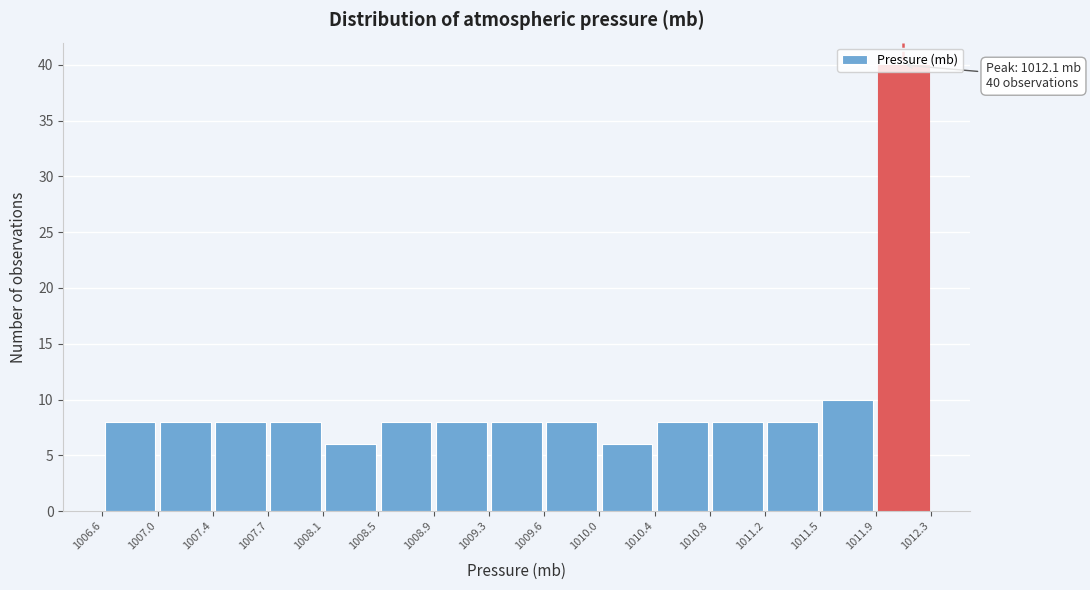

Over which range of the x-axis is the bar tallest?

1011.9 to 1012.3